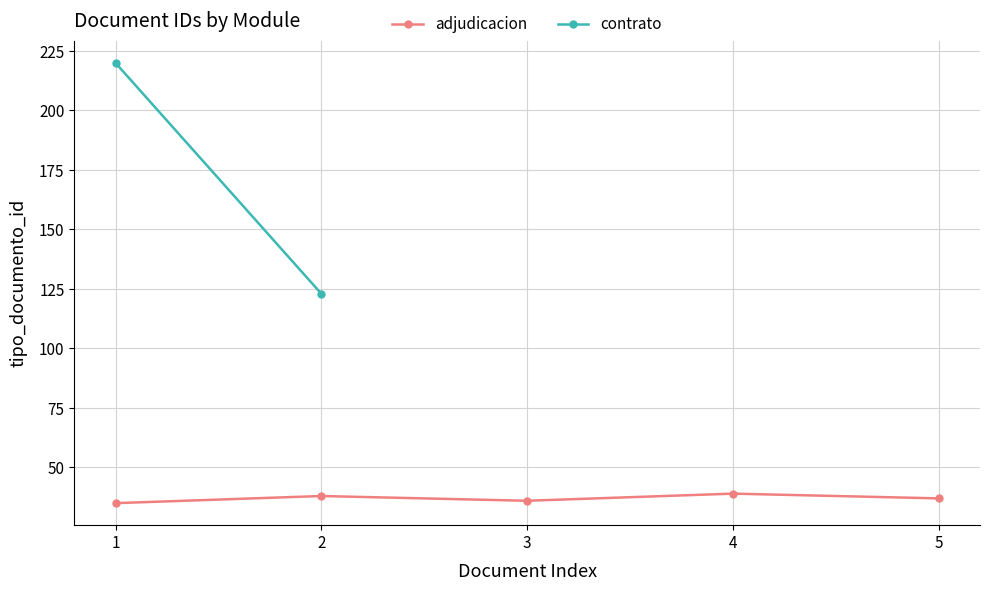

What is the sum of all values?

185